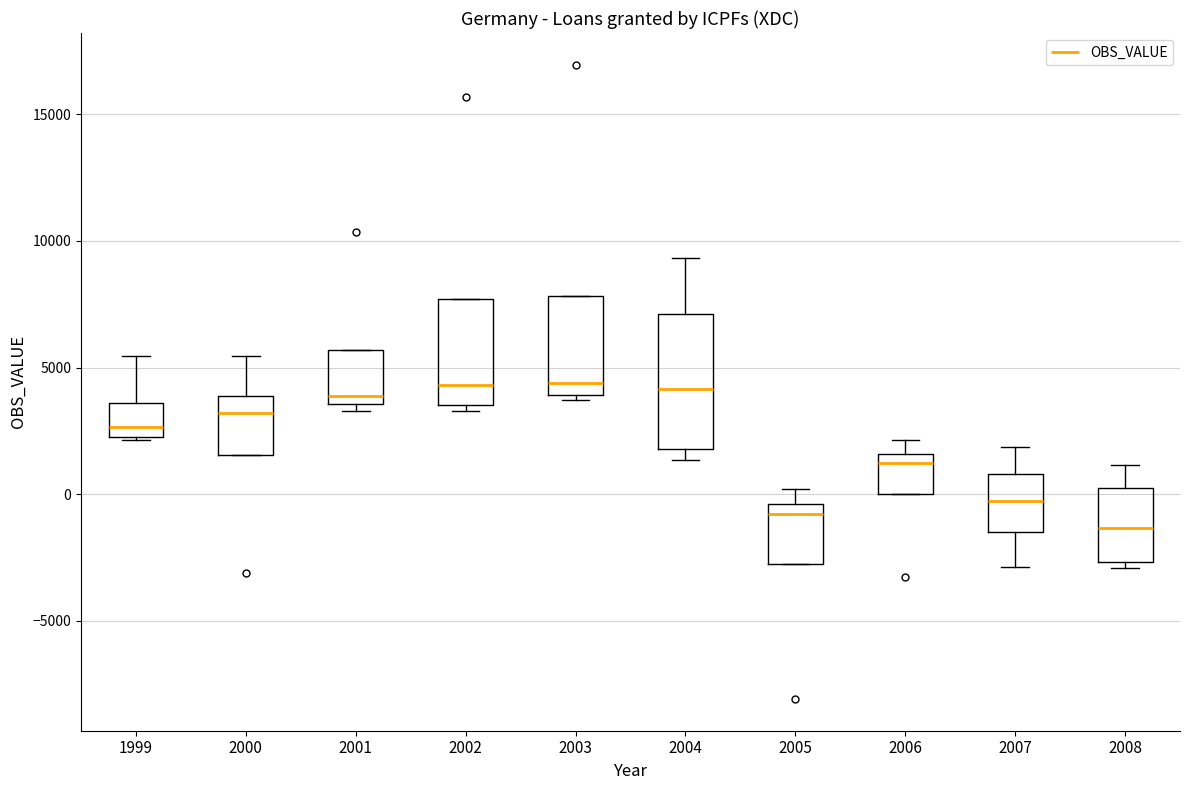

Reading left to right, read every box against the y-axis: the position of its median line, the range the box covers, and the ends of its whiskers. The values are not printed on the chart, so give them approximately, as read against the axis.

1999: median 2500 (just above the box's lower edge), box 2500 to 3500, whiskers 2000 to 5500
2000: median 3000, box 1500 to 4000, whiskers 1500 to 5500
2001: median 4000, box 3500 to 5500, whiskers 3500 (just below the box's lower edge) to 5500
2002: median 4500, box 3500 to 7500, whiskers 3500 (just below the box's lower edge) to 7500
2003: median 4500, box 4000 to 8000, whiskers 3500 to 8000
2004: median 4000, box 2000 to 7000, whiskers 1500 to 9500
2005: median -1000, box -3000 to -500, whiskers -3000 to 0
2006: median 1000, box 0 to 1500, whiskers 0 to 2000
2007: median -500, box -1500 to 1000, whiskers -3000 to 2000
2008: median -1500, box -2500 to 0, whiskers -3000 to 1000